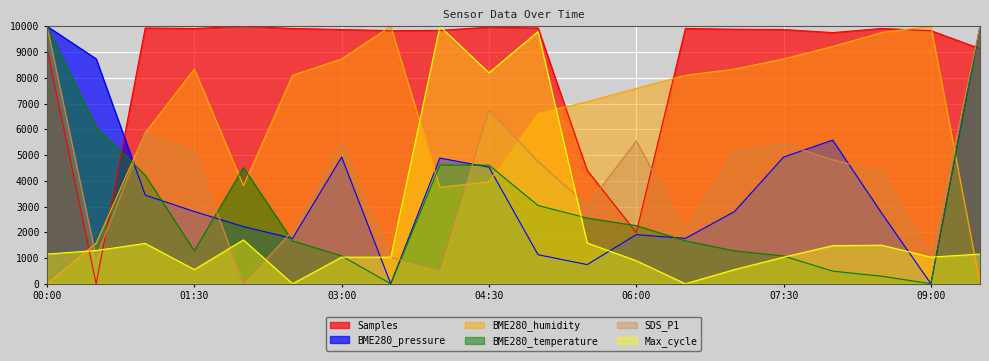

What position from the left is 03:30?

8